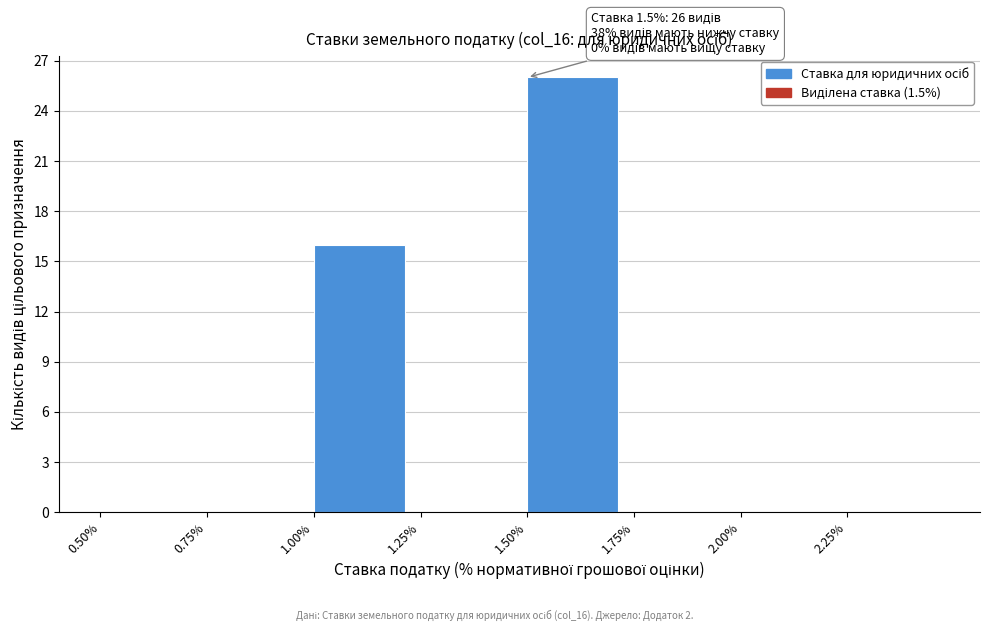

Over which range of the x-axis is the bar tallest?

1.50 to 1.75